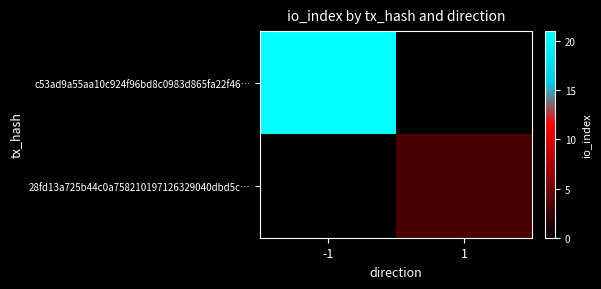

Reading right to left, extract all data points from this chart.

c53ad9a55aa10c924f96bd8c0983d865fa22f46…: 1=0	-1=21
28fd13a725b44c0a758210197126329040dbd5c…: 1=3	-1=0